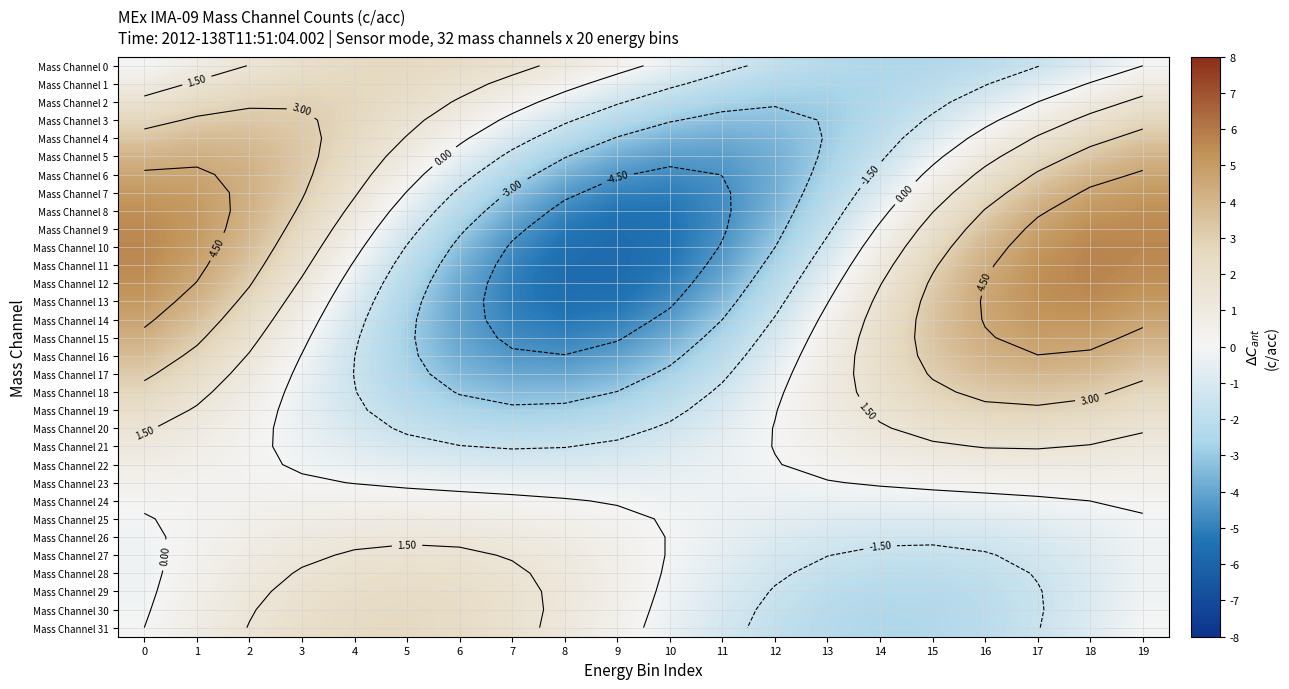

Which category has the highest value in the Mass Channel 27 series?

5